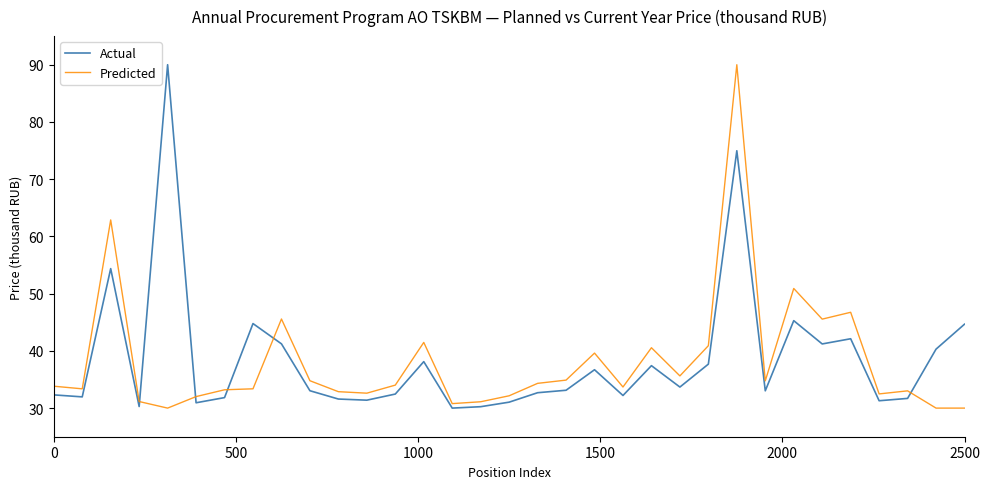

How many lines are shown in the chart?

2